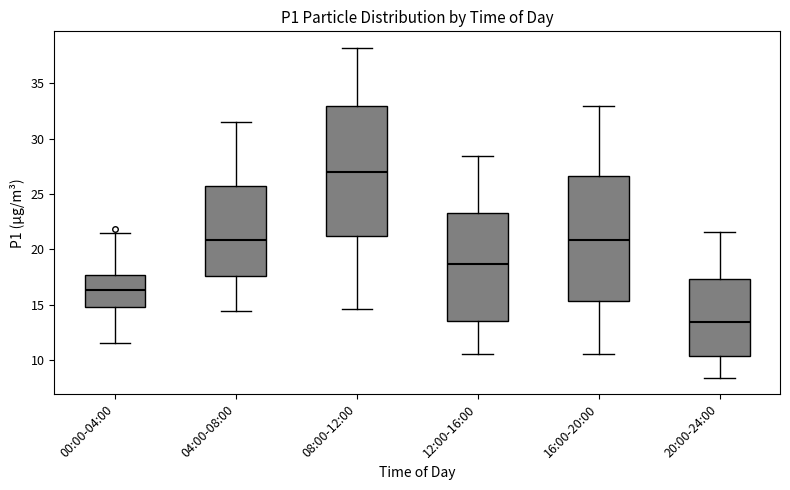

Reading left to right, transcribe this box plot: for each box, give where its median line is, the range the box spans, and where its two whiskers end, as read against the y-axis. The values are not printed on the chart, so give them approximately, as read against the axis.

00:00-04:00: median 16.5, box 15.0 to 17.5, whiskers 11.5 to 21.5
04:00-08:00: median 21.0, box 17.5 to 25.5, whiskers 14.5 to 31.5
08:00-12:00: median 27.0, box 21.0 to 33.0, whiskers 14.5 to 38.0
12:00-16:00: median 18.5, box 13.5 to 23.5, whiskers 10.5 to 28.5
16:00-20:00: median 21.0, box 15.5 to 26.5, whiskers 10.5 to 33.0
20:00-24:00: median 13.5, box 10.5 to 17.5, whiskers 8.5 to 21.5